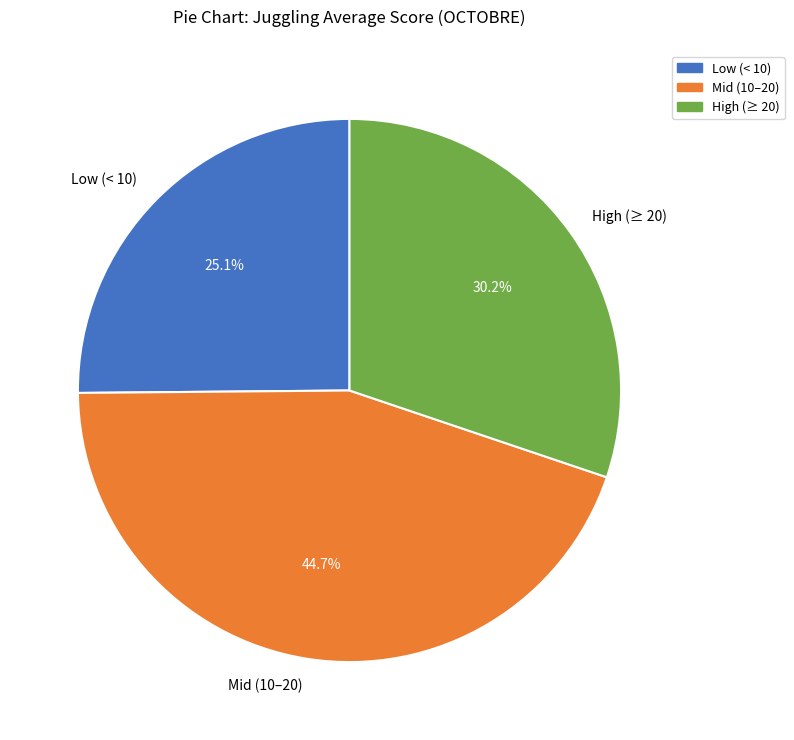

What percentage is NOT represented by Low (< 10)?

74.9%